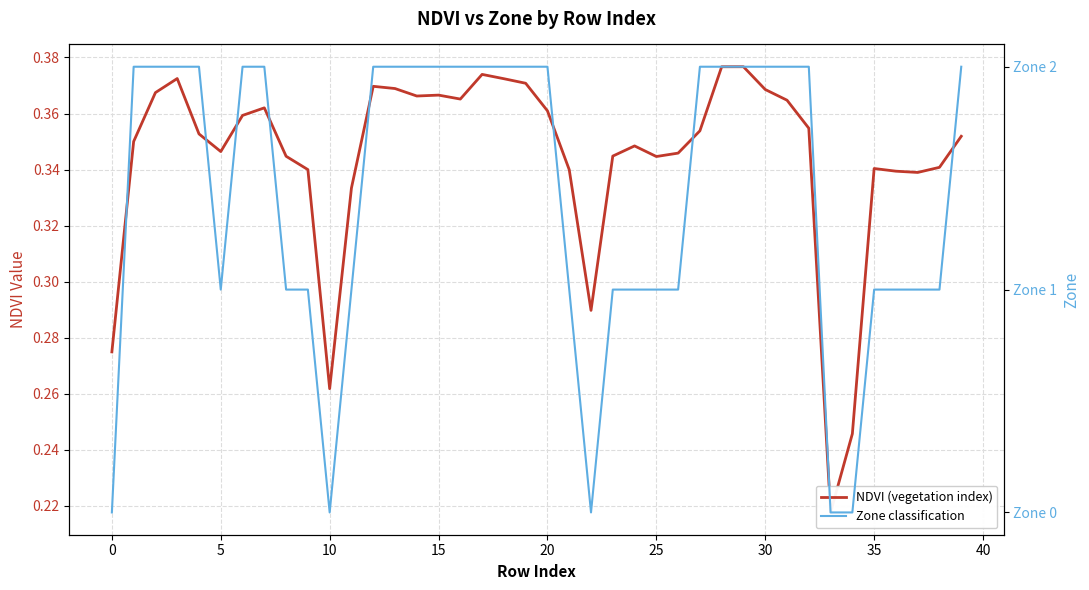

What is the value of the NDVI (vegetation index) point at the 9th from the left?

0.3